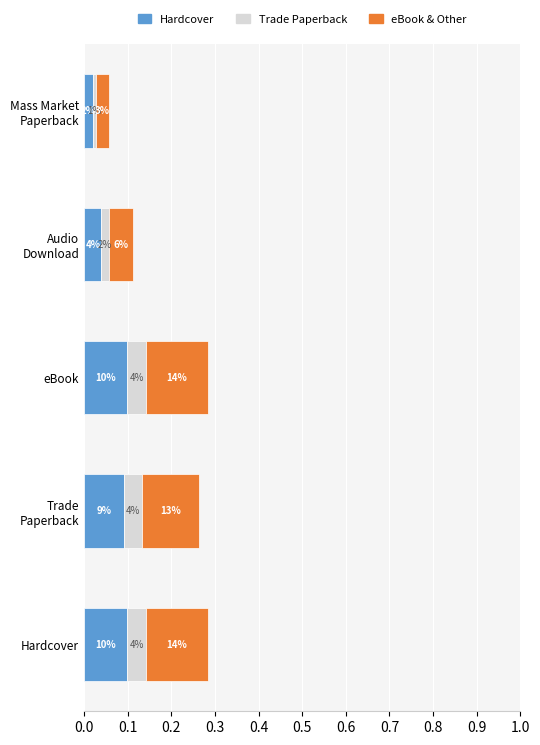

Which series has the largest total across all categories?

eBook & Other